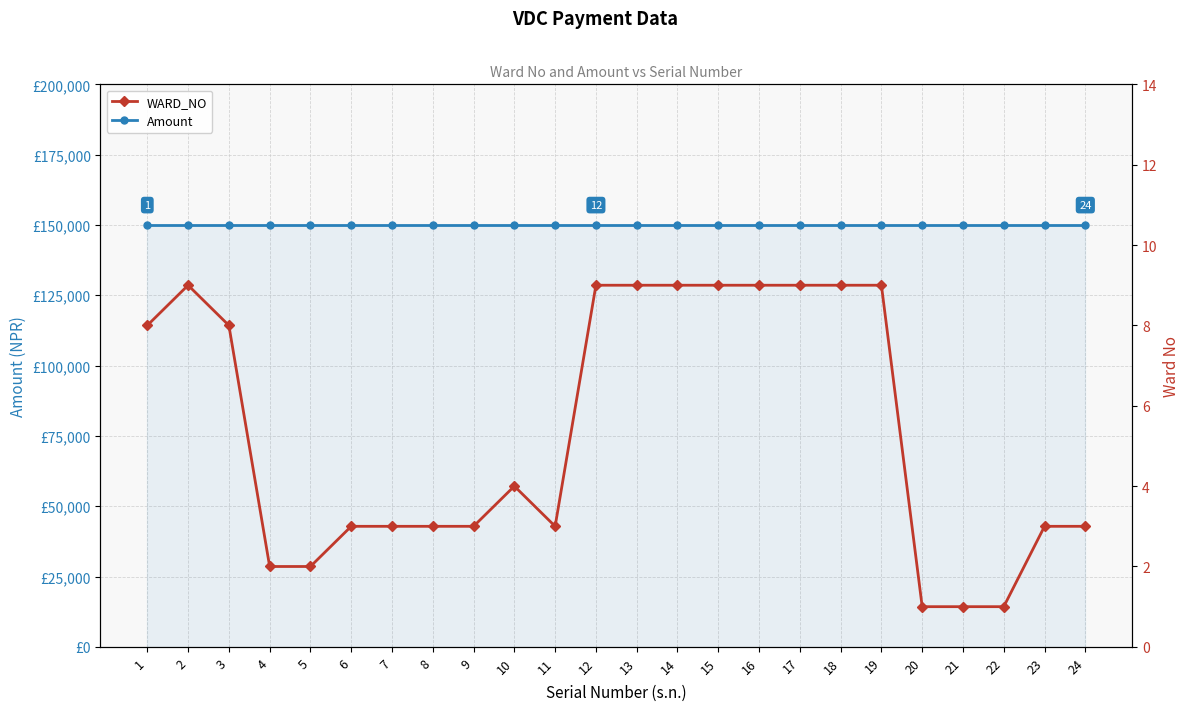

Which category has the highest value across all series?

1